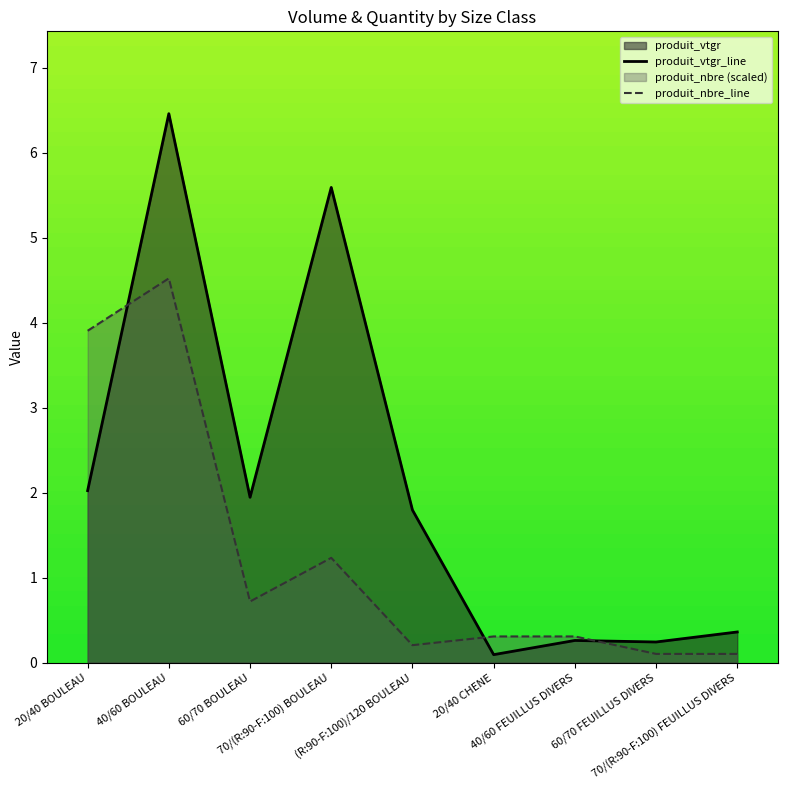

Where is produit_vtgr_line nearest to the value 3?

20/40 BOULEAU